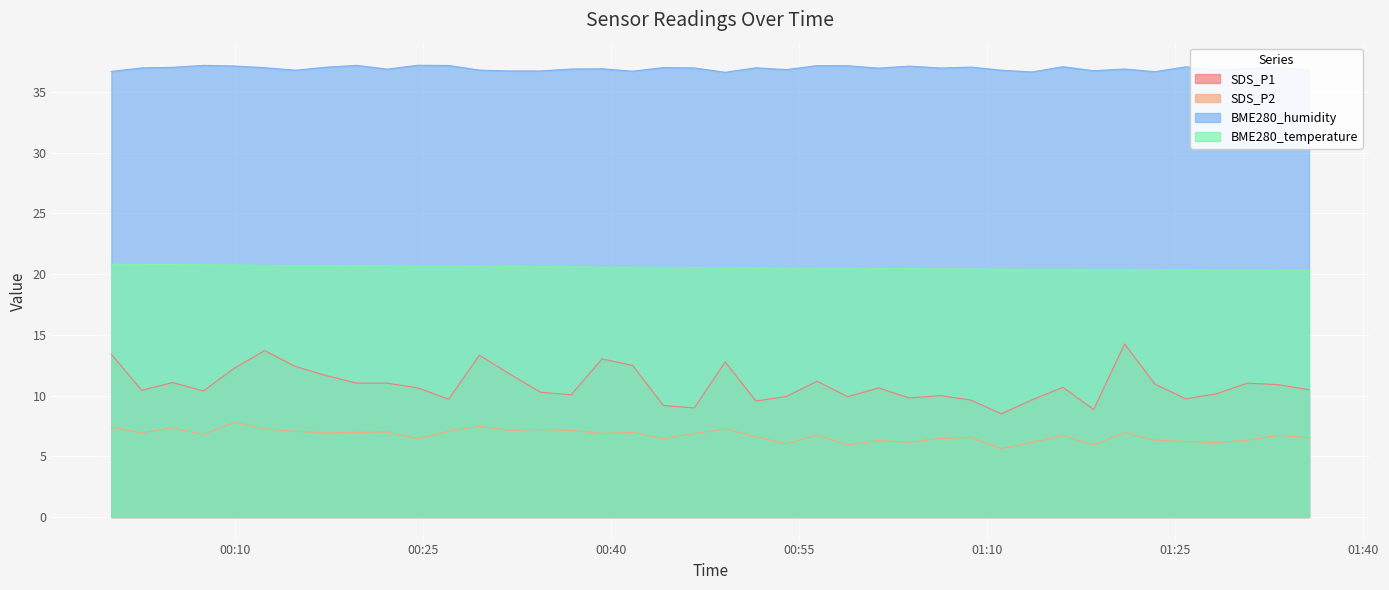

At which label is BME280_humidity closest to 36?

2022/03/03 00:49:05